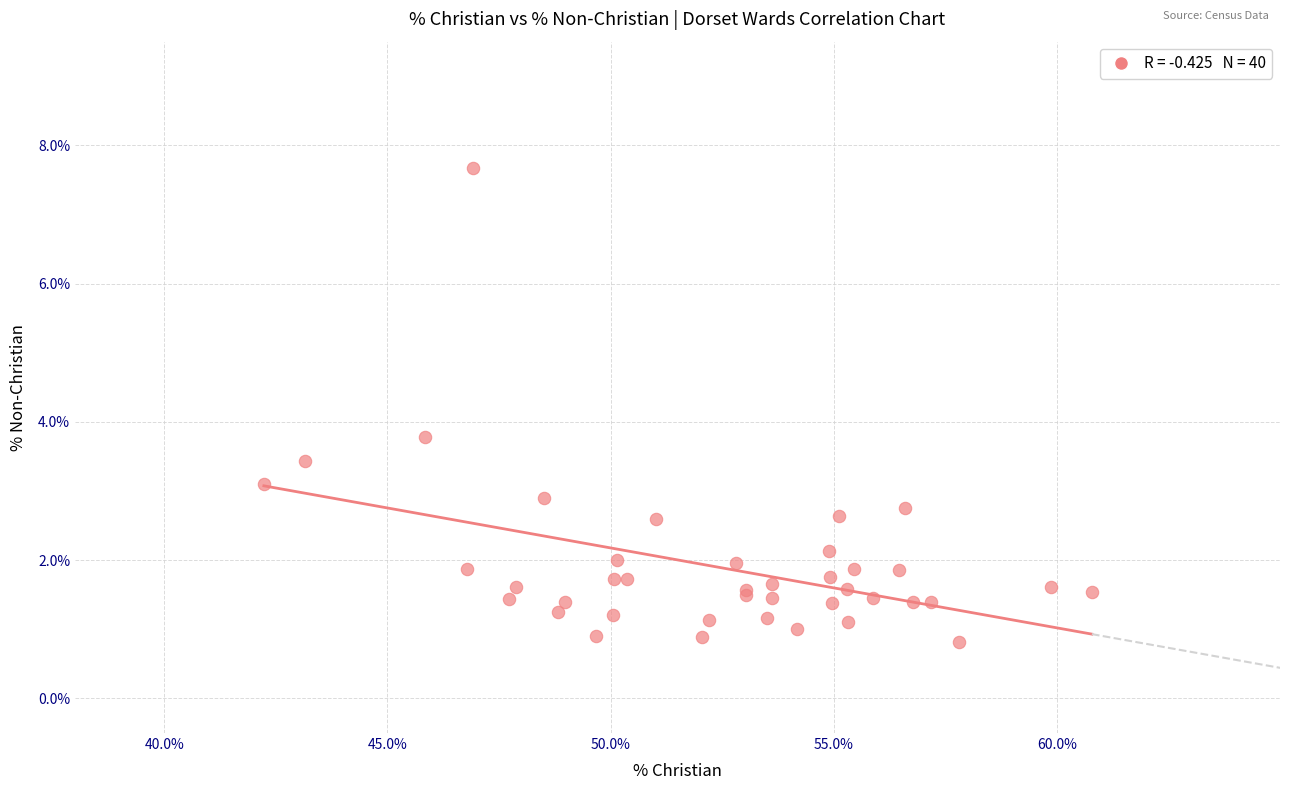

What Y value in the scatter plot is closest to 4?

3.8